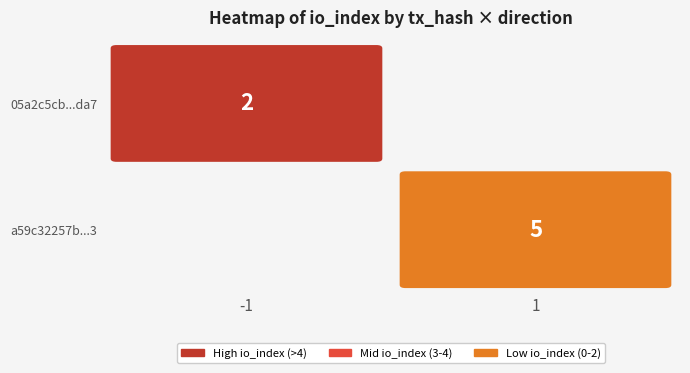

Count the number of categories in the chart.

2